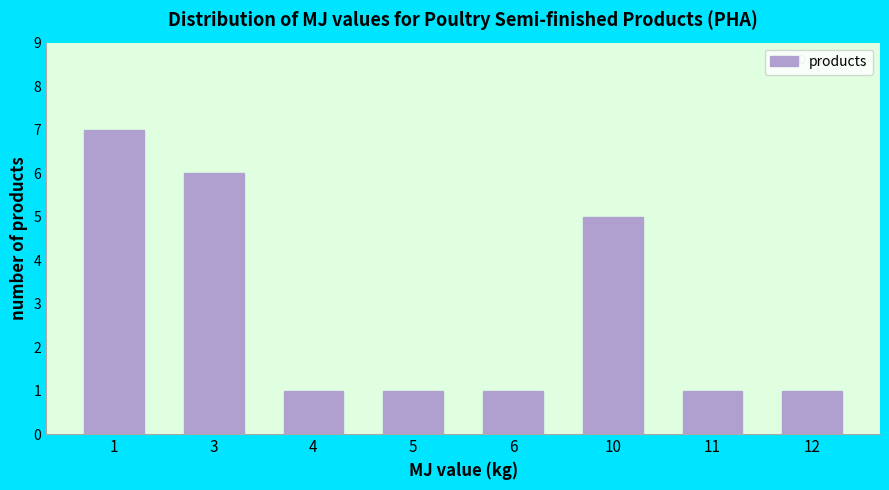

Reading left to right, what are all the values shown in this chart?

1=7	3=6	4=1	5=1	6=1	10=5	11=1	12=1